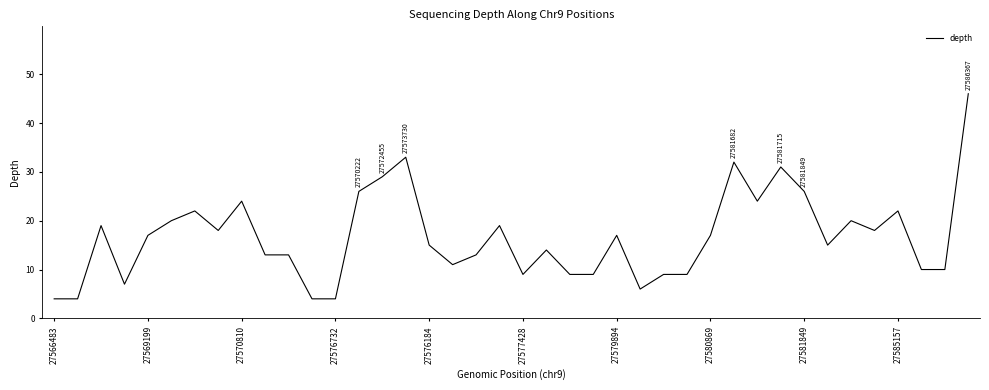

What is the difference between the maximum and minimum values?

42